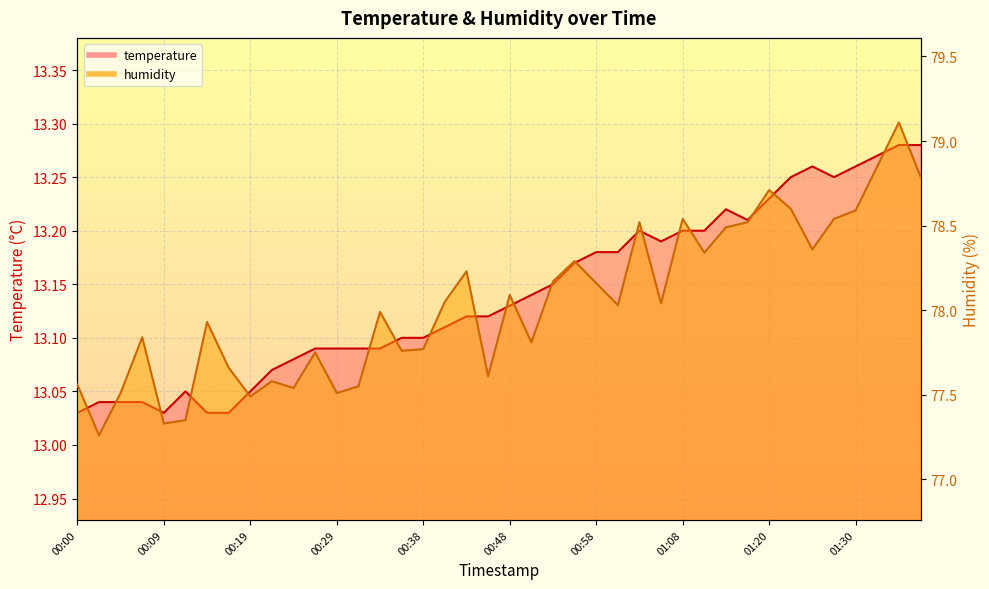

Reading right to left, what are all the values shown in this chart?

temperature: 13.3	13.3	13.3	13.3	13.2	13.3	13.2	13.2	13.2	13.2	13.2	13.2	13.2	13.2	13.2	13.2	13.2	13.2	13.1	13.1	13.1	13.1	13.1	13.1	13.1	13.1	13.1	13.1	13.1	13.1	13.1	13.1	13.0	13.0	13.1	13.0	13.0	13.0	13.0	13.0
humidity: 78.8	79.1	78.8	78.6	78.5	78.4	78.6	78.7	78.5	78.5	78.3	78.5	78.0	78.5	78.0	78.2	78.3	78.2	77.8	78.1	77.6	78.2	78.0	77.8	77.8	78.0	77.5	77.5	77.8	77.5	77.6	77.5	77.7	77.9	77.3	77.3	77.8	77.5	77.3	77.6